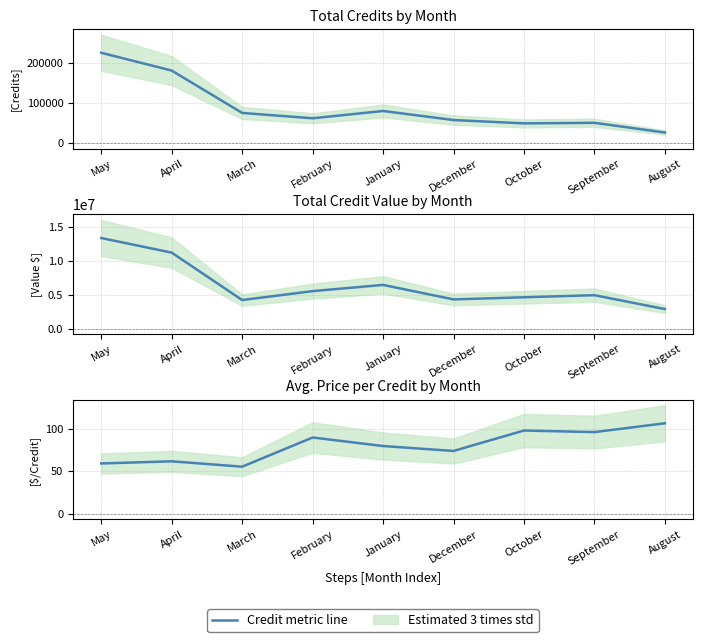

Reading left to right, extract all data points from this chart.

Total Credits line: May=226523.0	April=182023.0	March=76029.0	February=62672.0	January=80921.0	December=58288.0	October=49930.0	September=51322.0	August=27055.0
Total Credit Value line: May=13398884.8	April=11239046.6	March=4222200.0	February=5540457.8	January=6461625.0	December=4316704.0	October=4632715.0	September=4940498.0	August=2885775.0
Avg. Price per Credit line: May=59.3	April=61.9	March=55.5	February=89.9	January=79.8	December=74.1	October=98.1	September=96.3	August=106.7